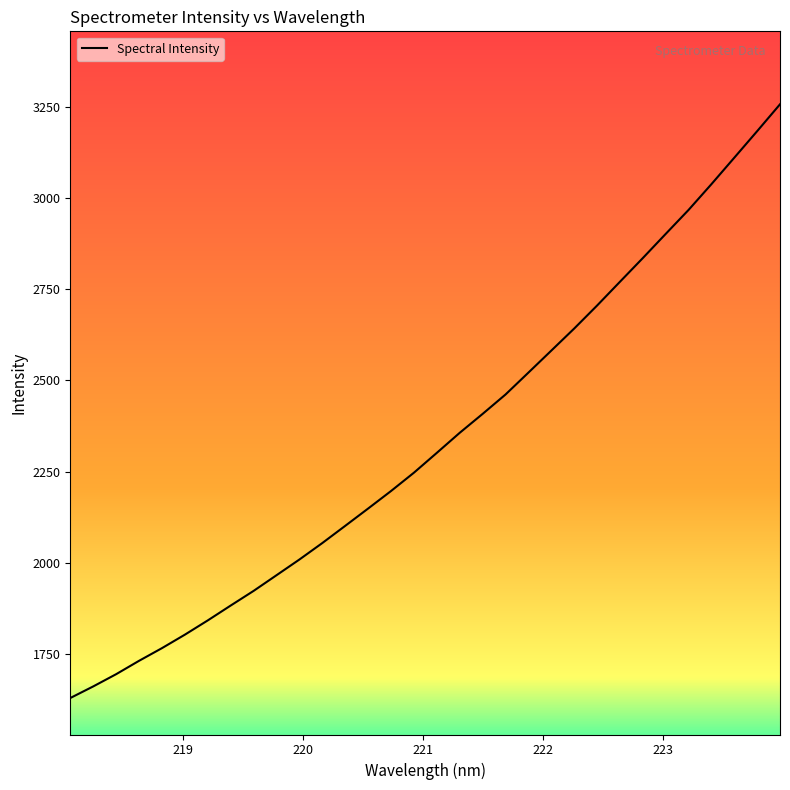

How many values are below 2301?

16